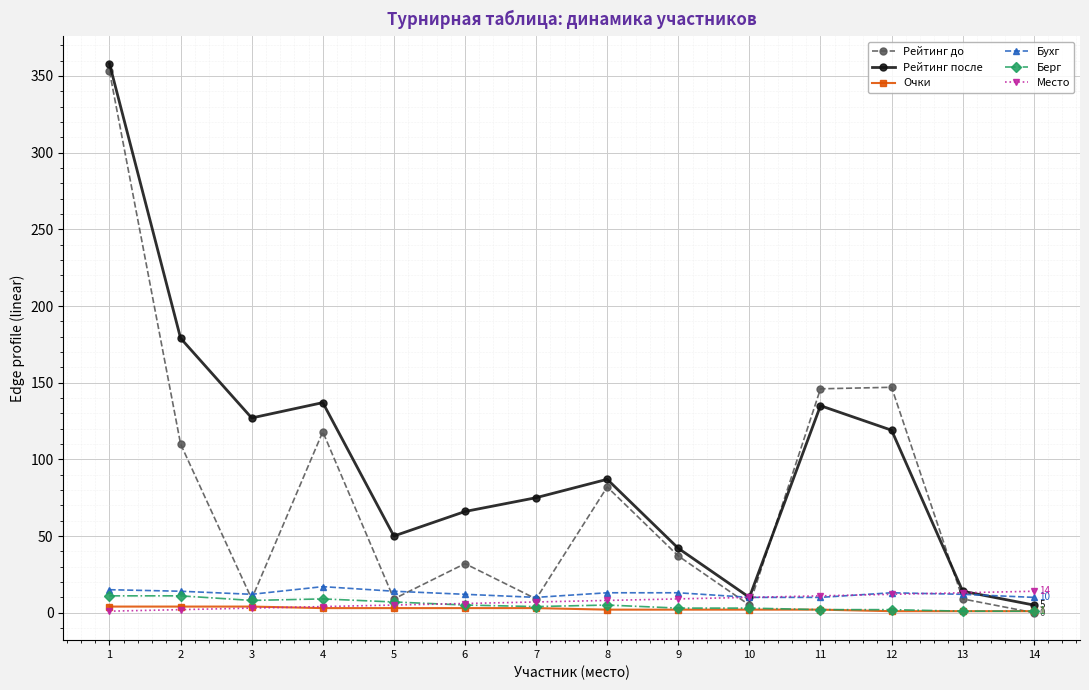

Is it true that Рейтинг после equals 119 at 12?

True